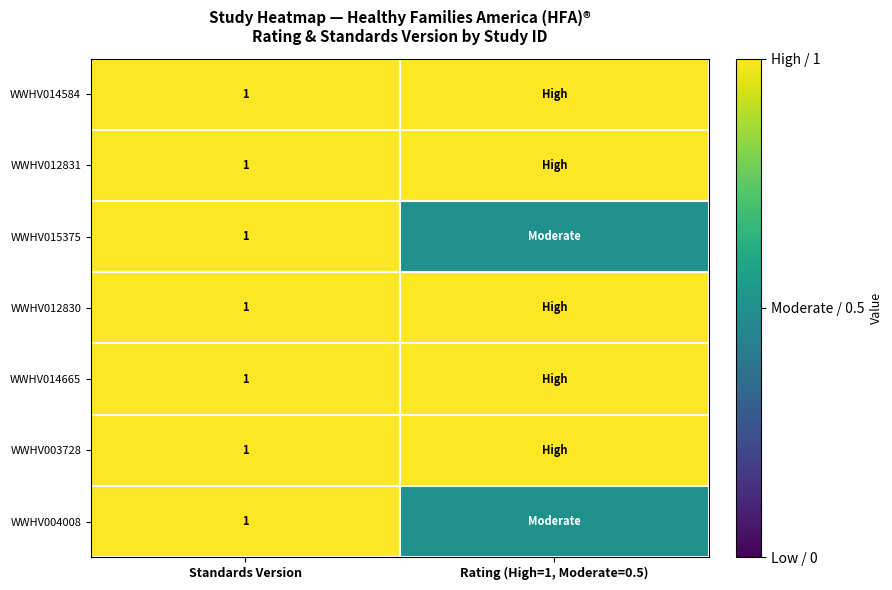

The value of WWHV014584 at Standards Version is 1.0. True or false?

True